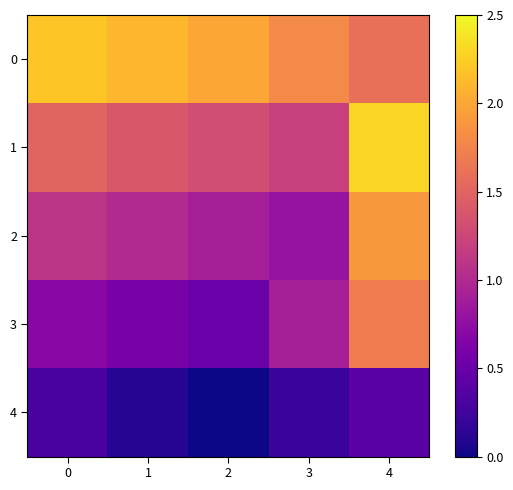

Rank the series at 0 from lowest to highest value.

4, 3, 2, 1, 0